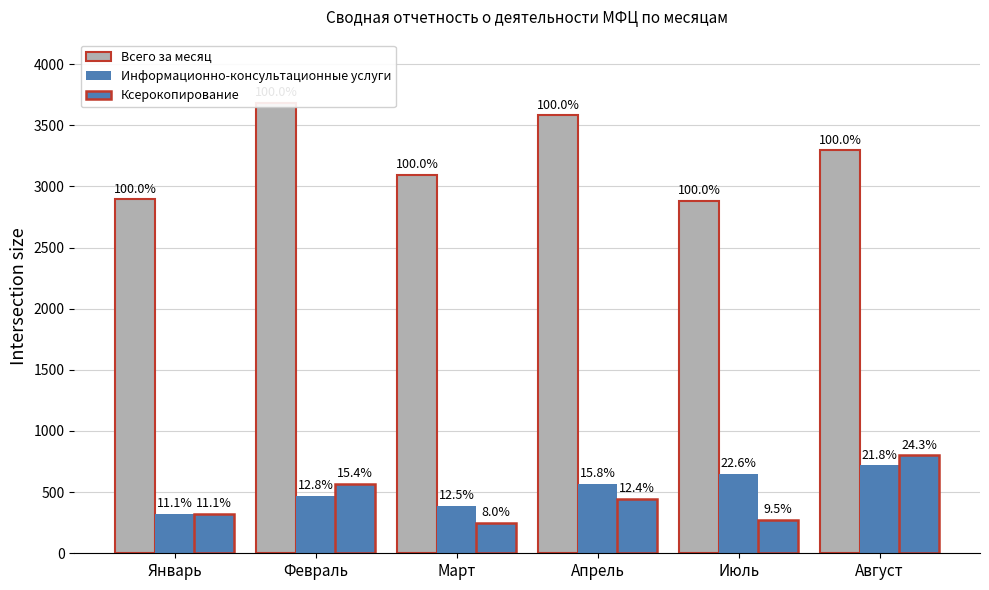

What is the maximum value for Ксерокопирование?

801